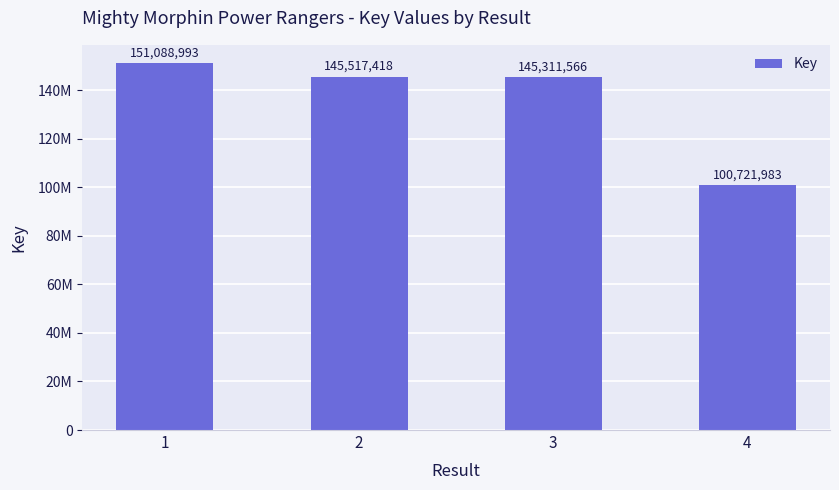

Rank the categories by value from lowest to highest.

4, 3, 2, 1